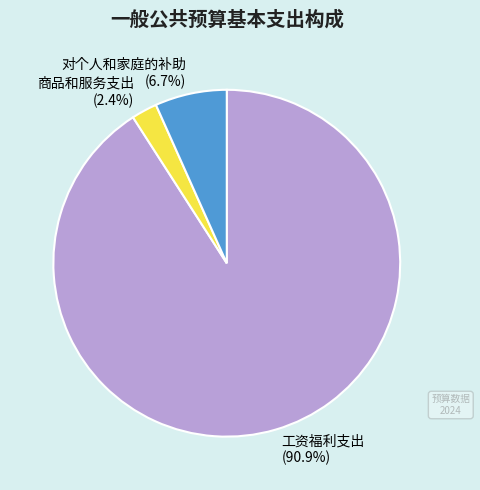

How many slices are in this pie chart?

3